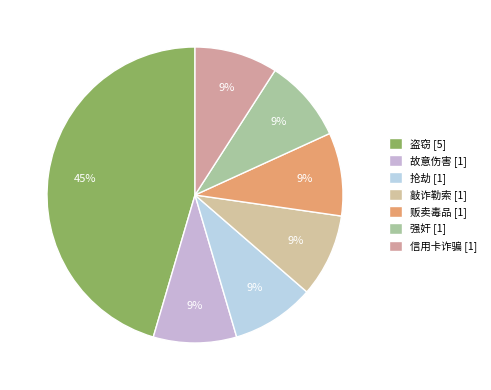

True or false: 抢劫 accounts for 15% of the total.

False